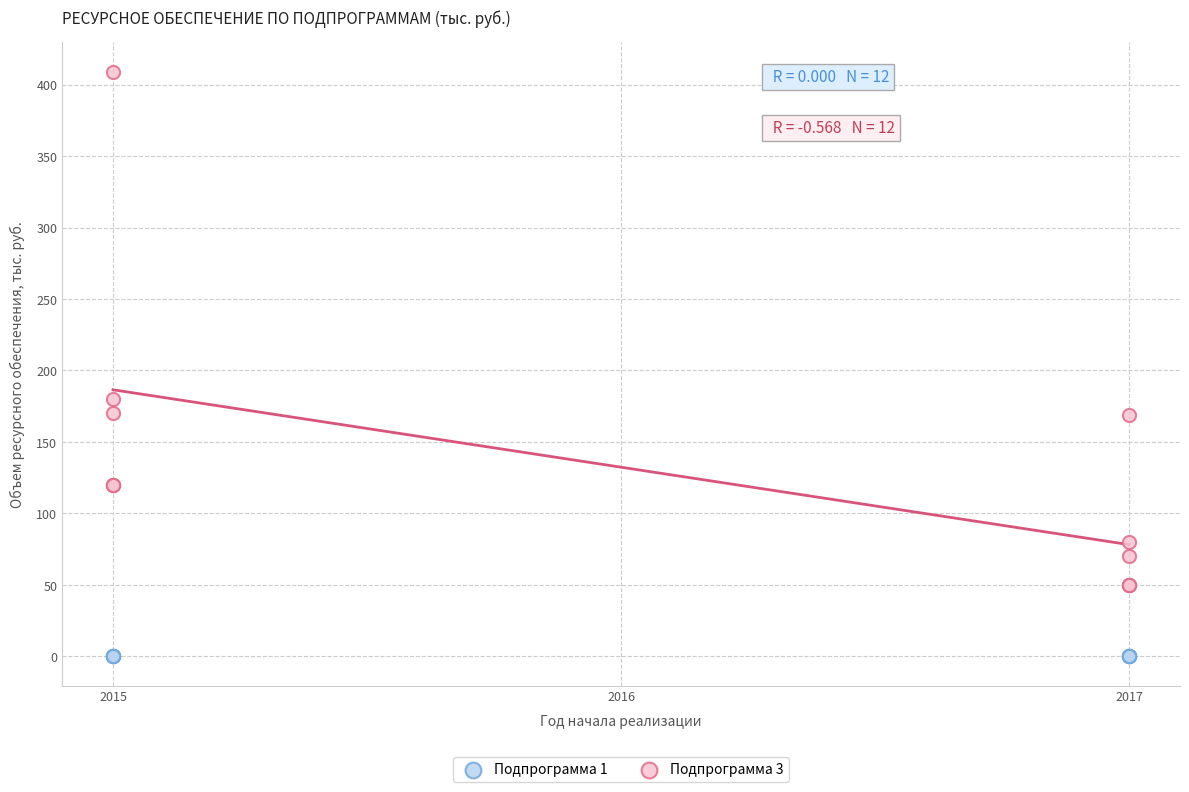

What are all the series names shown in the legend?

Подпрограмма 1, Подпрограмма 3